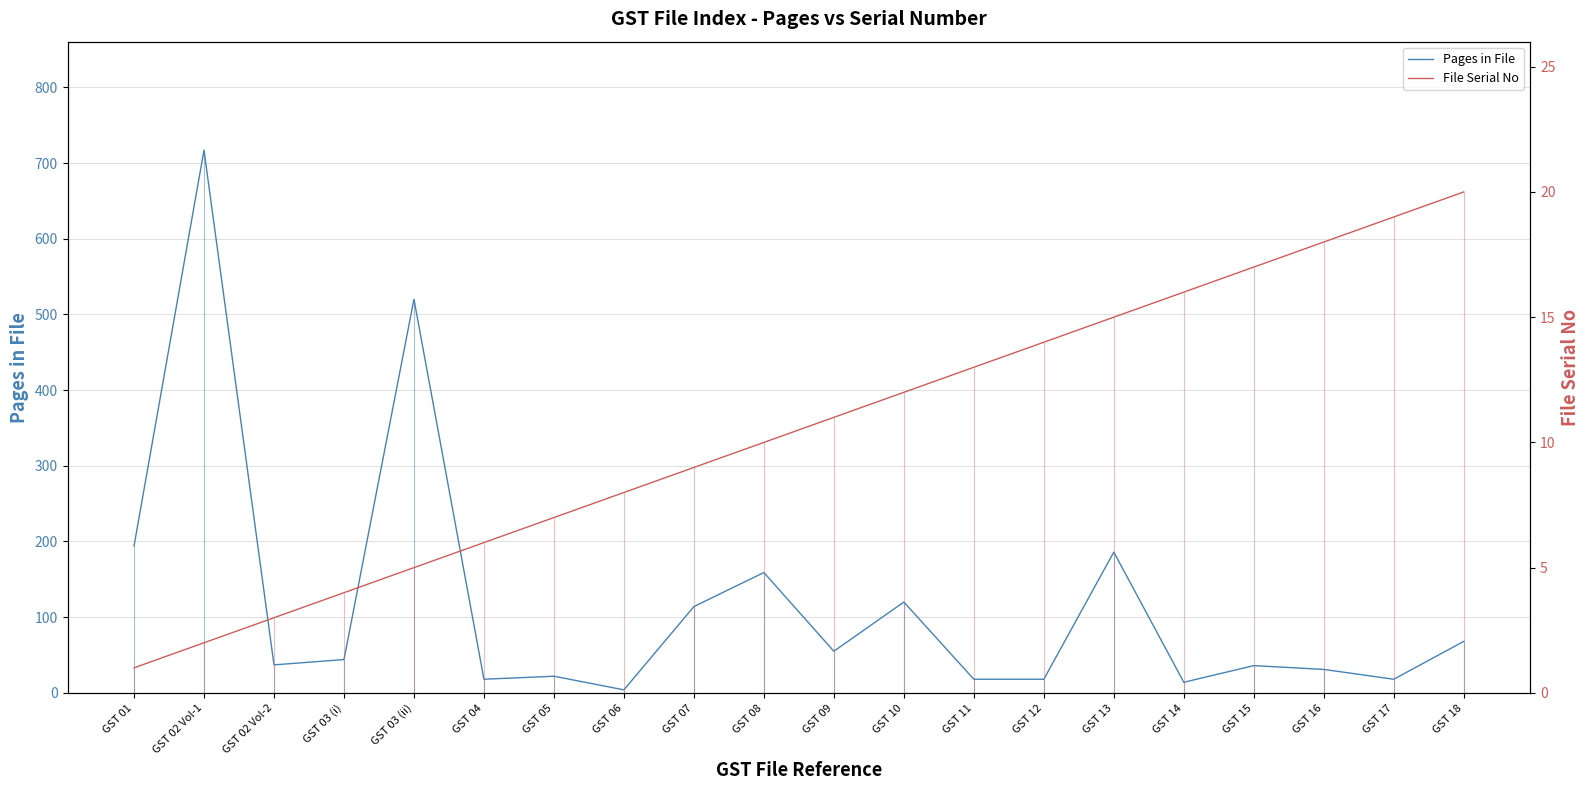

What is the difference between the second highest and minimum values in the Pages in File series?

516